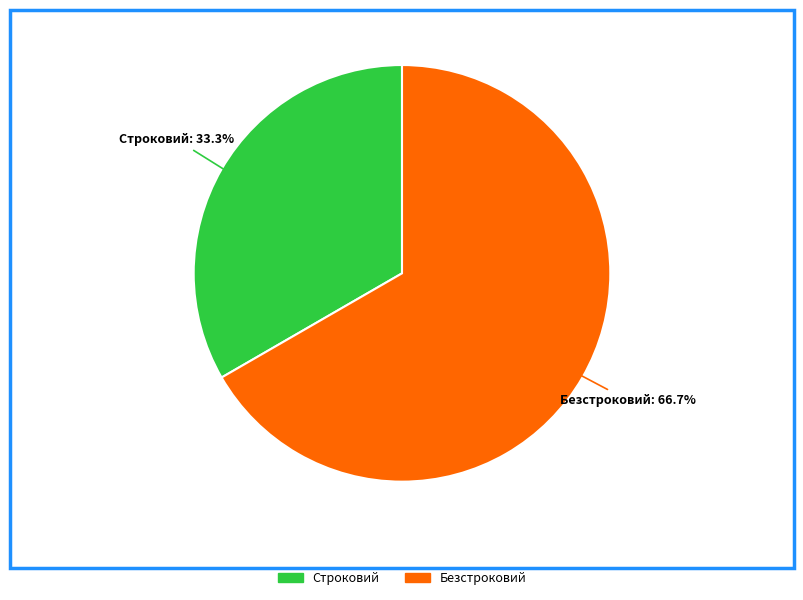

Is the sum of Строковий and Безстроковий greater than half?

Yes